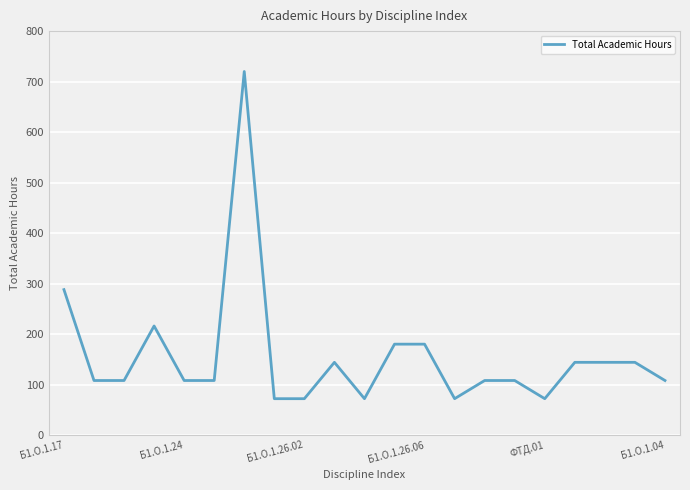

What is the greatest value displayed?

720